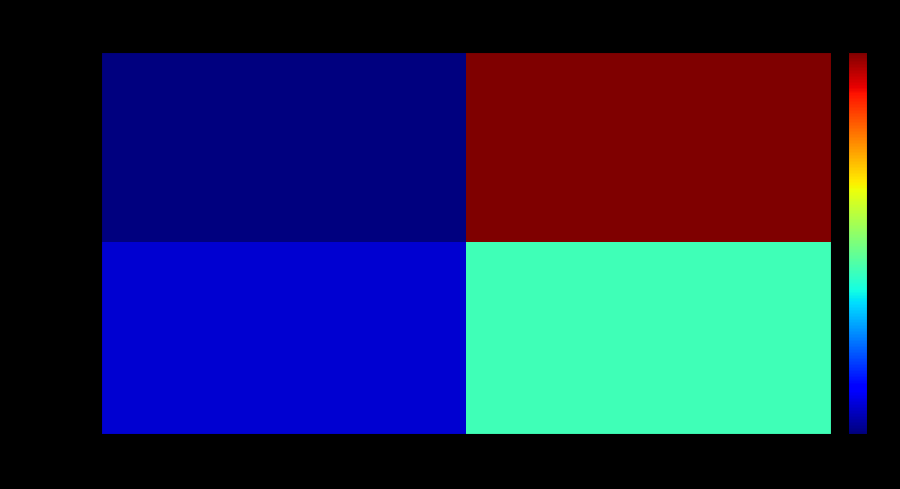

What is the total value across all series at io_index?

38